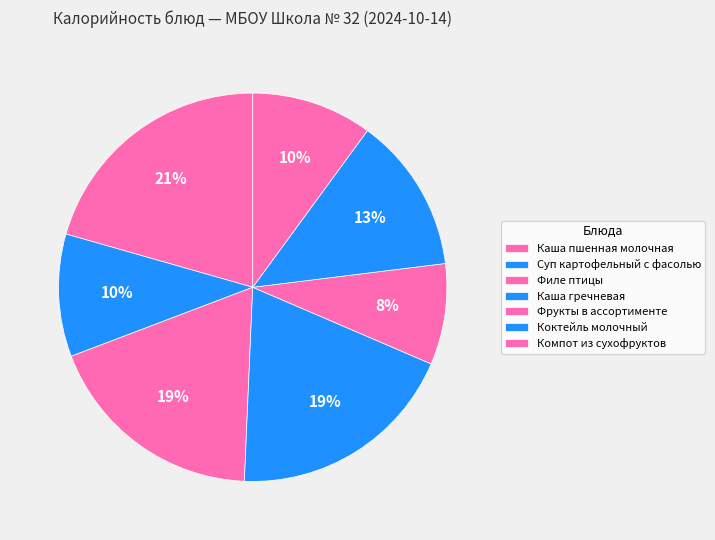

Does Филе птицы represent more than half of the total?

No